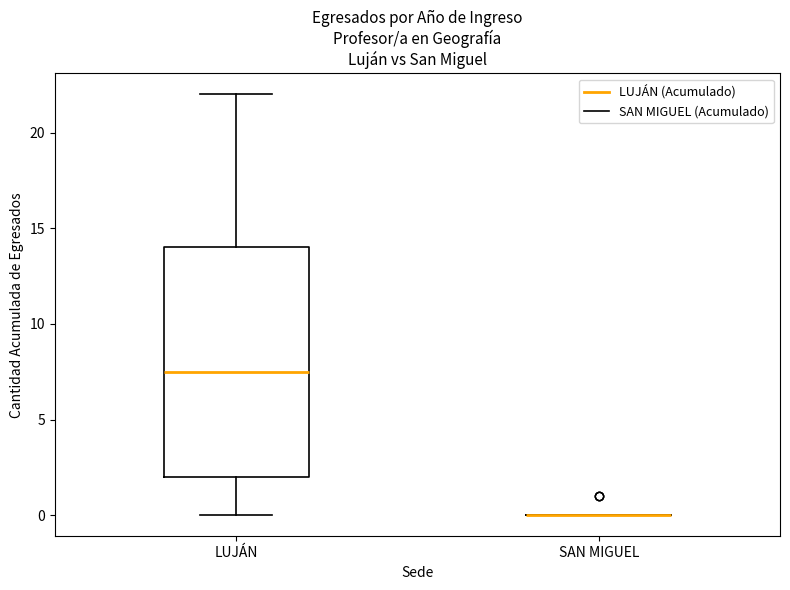

Reading left to right, read every box against the y-axis: the position of its median line, the range the box covers, and the ends of its whiskers. The values are not printed on the chart, so give them approximately, as read against the axis.

LUJÁN: median 7.5, box 2.0 to 14.0, whiskers 0.0 to 22.0
SAN MIGUEL: box collapsed to a line at 0.0, whiskers 0.0 to 0.0